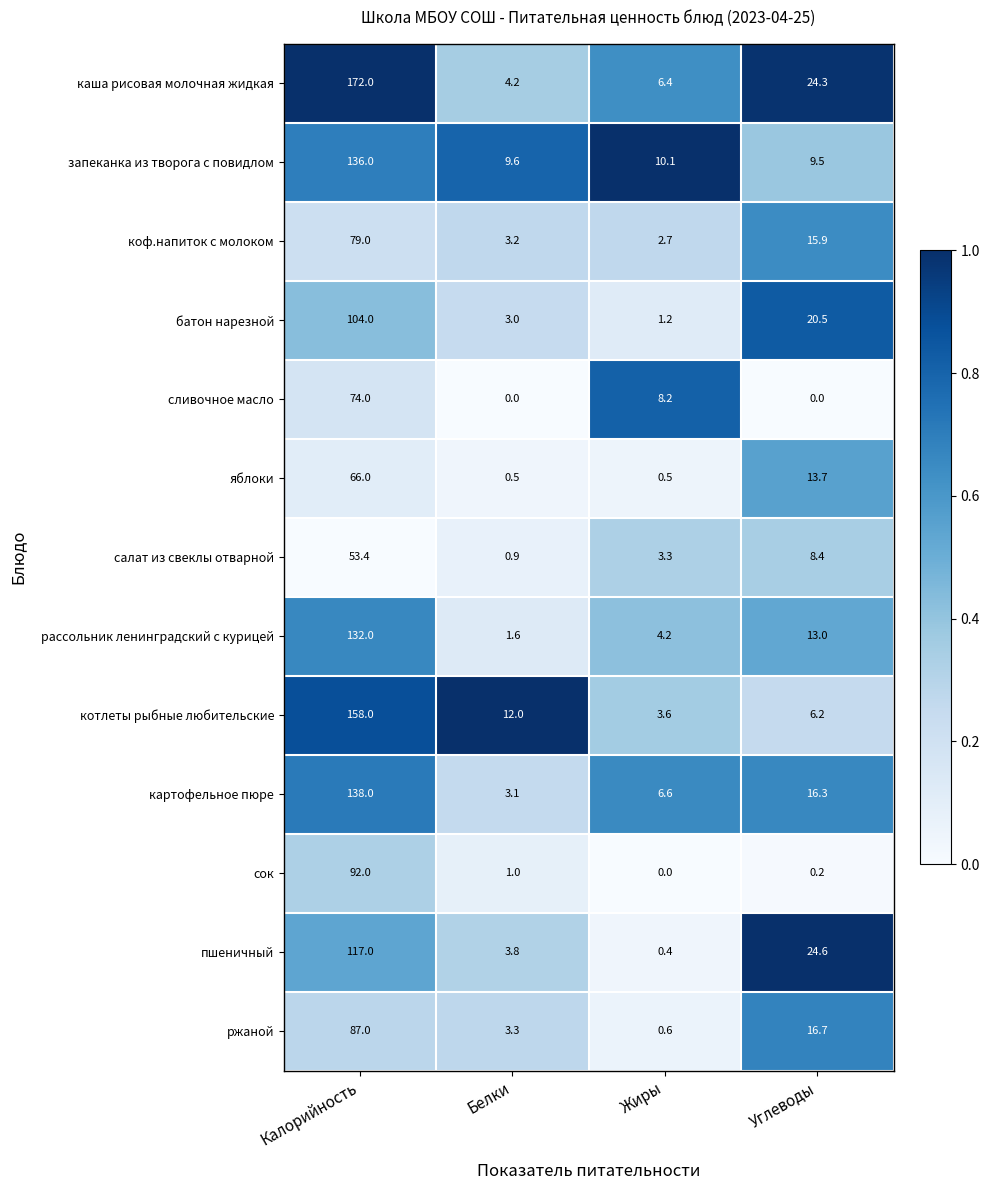

Which series has the largest range (max minus min)?

каша рисовая молочная жидкая